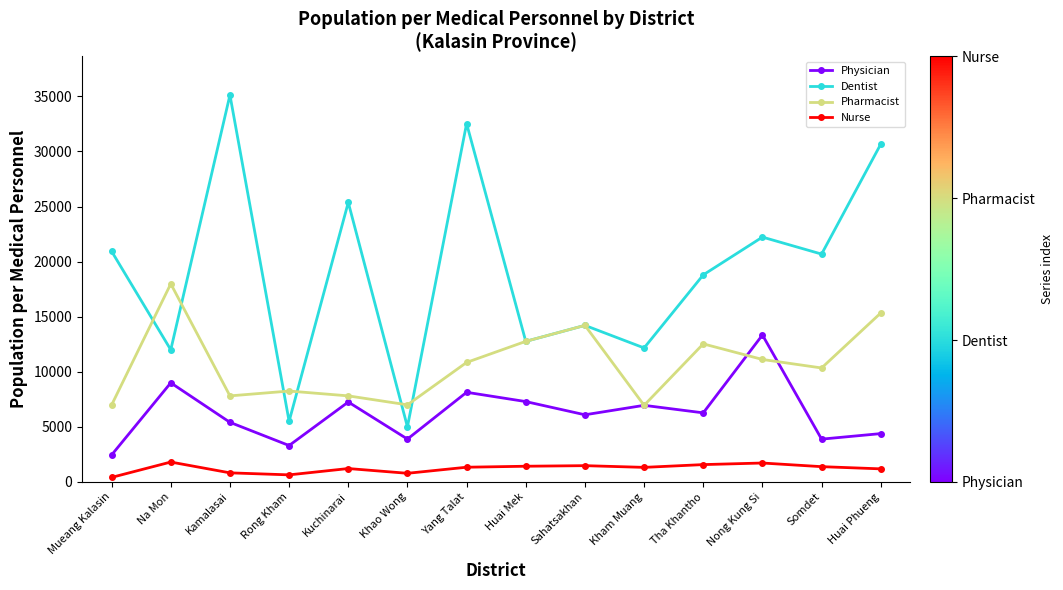

What is the greatest value displayed?

35126.5